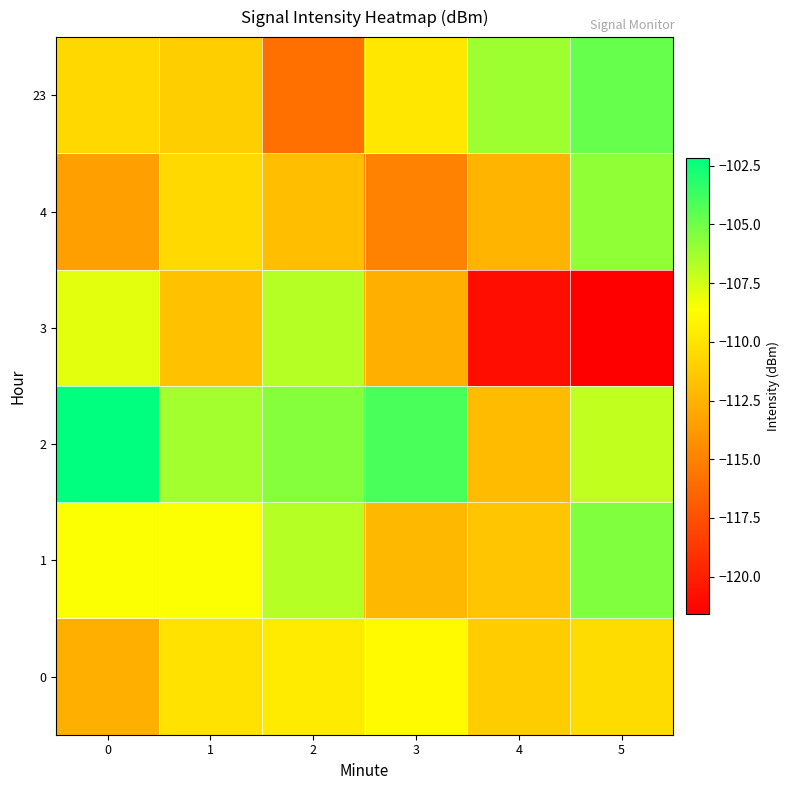

At 3, list the series in order from smallest to largest.

4, 3, 1, 23, 0, 2